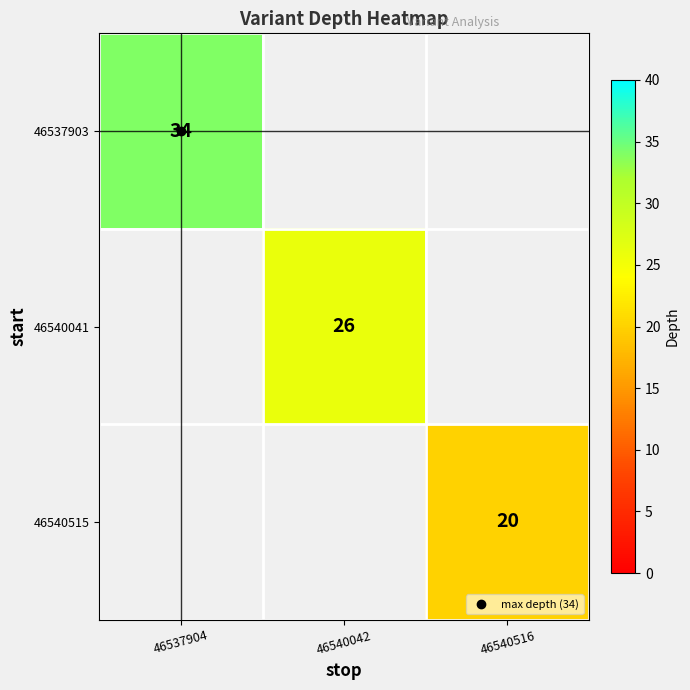

Which series has the widest spread of values?

46537903